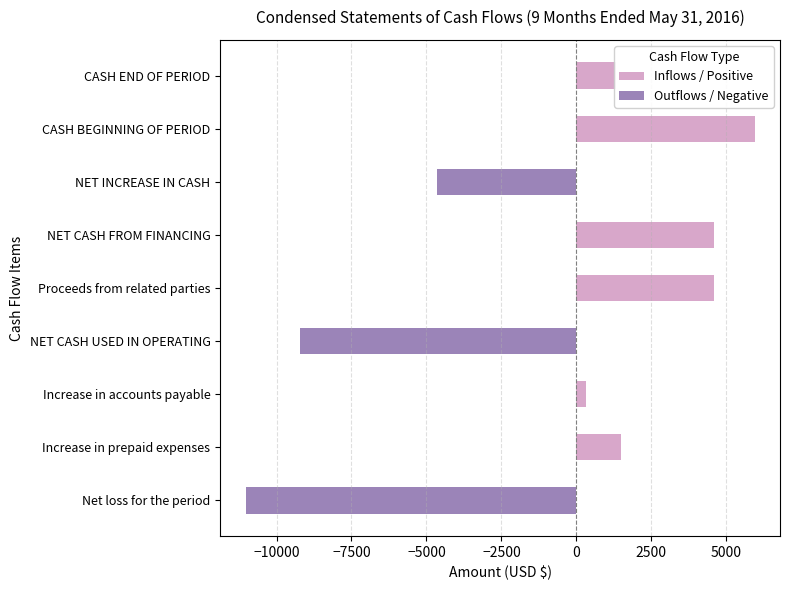

What is the difference between the maximum and second lowest values in the Inflows / Positive series?

5945